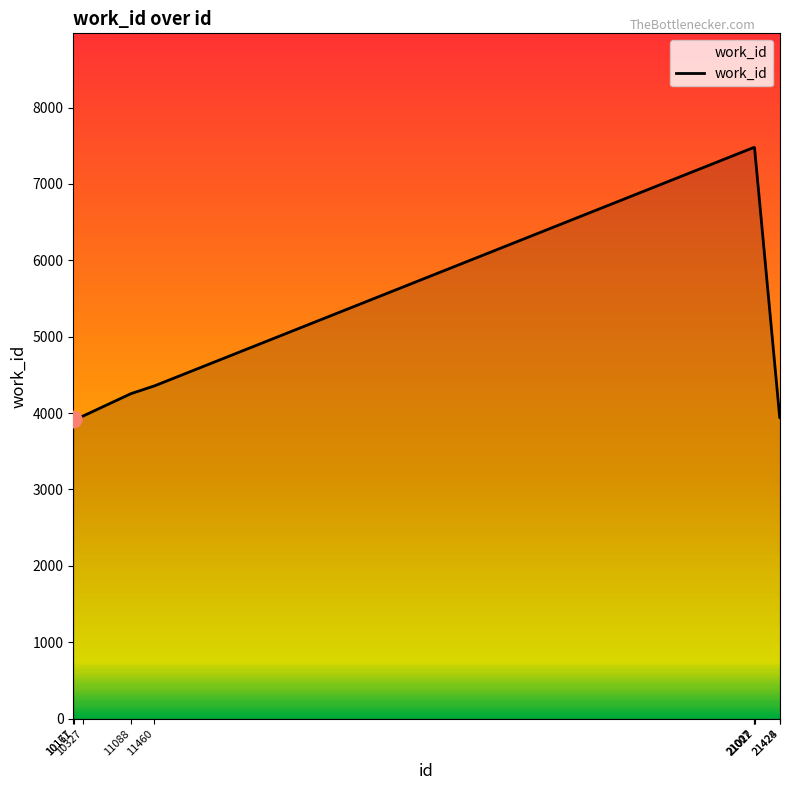

What is the change in value from 10327 to 21007?

+3513